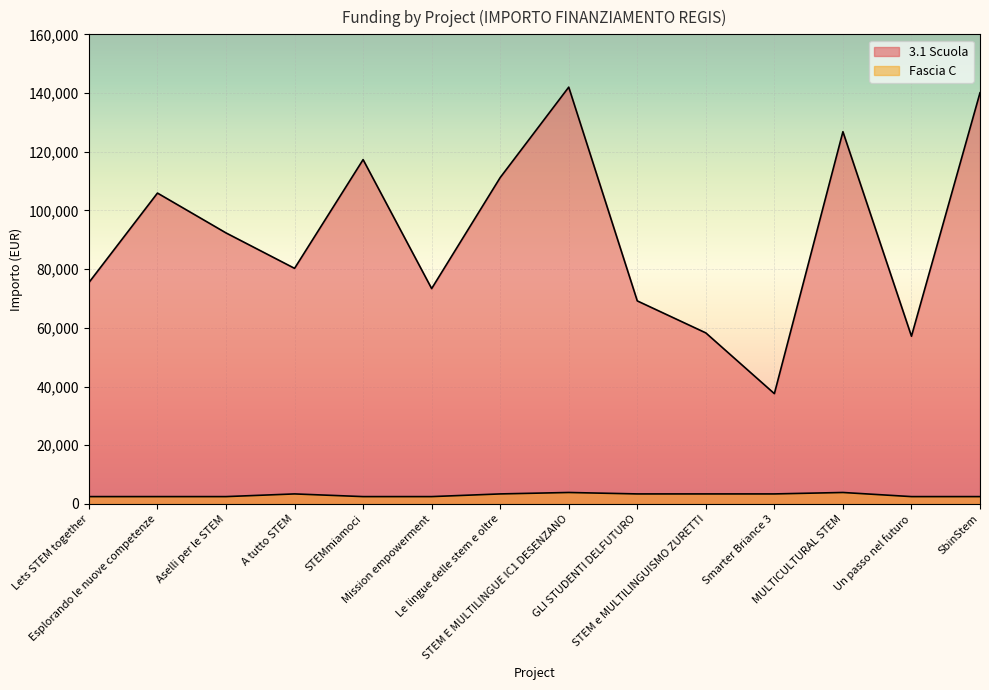

True or false: 3.1 Scuola has more than 0 points higher than both neighbors.

True